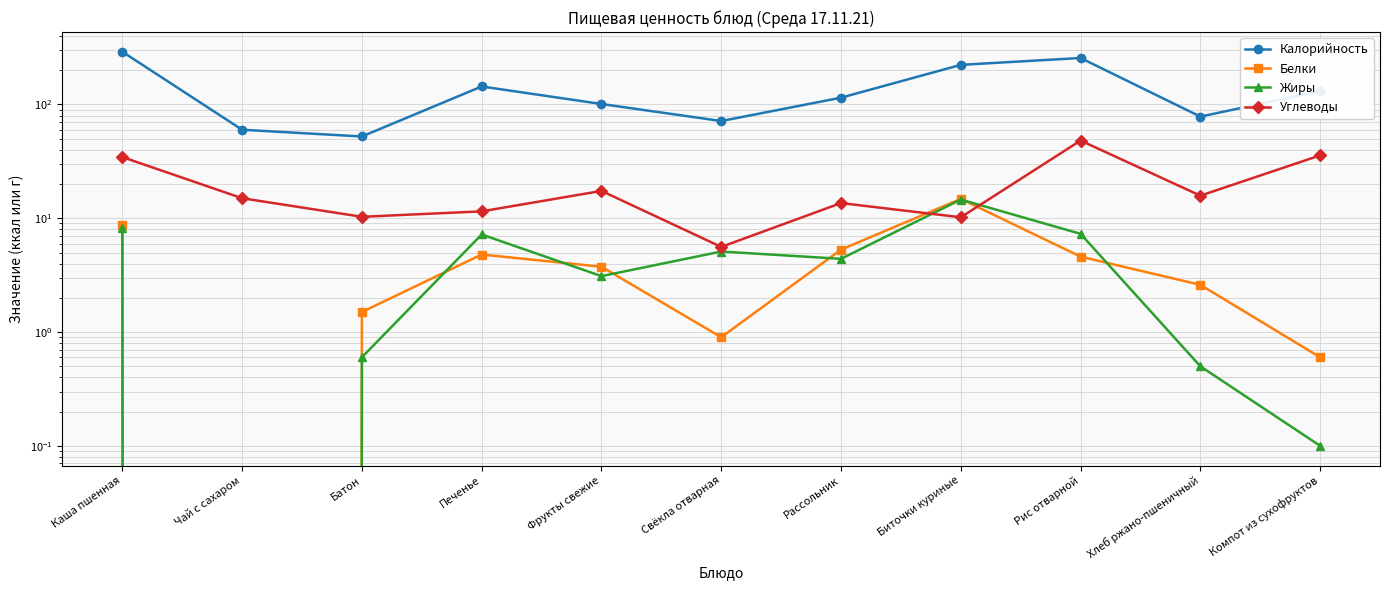

Read the Углеводы value at Компот из сухофруктов.

35.7